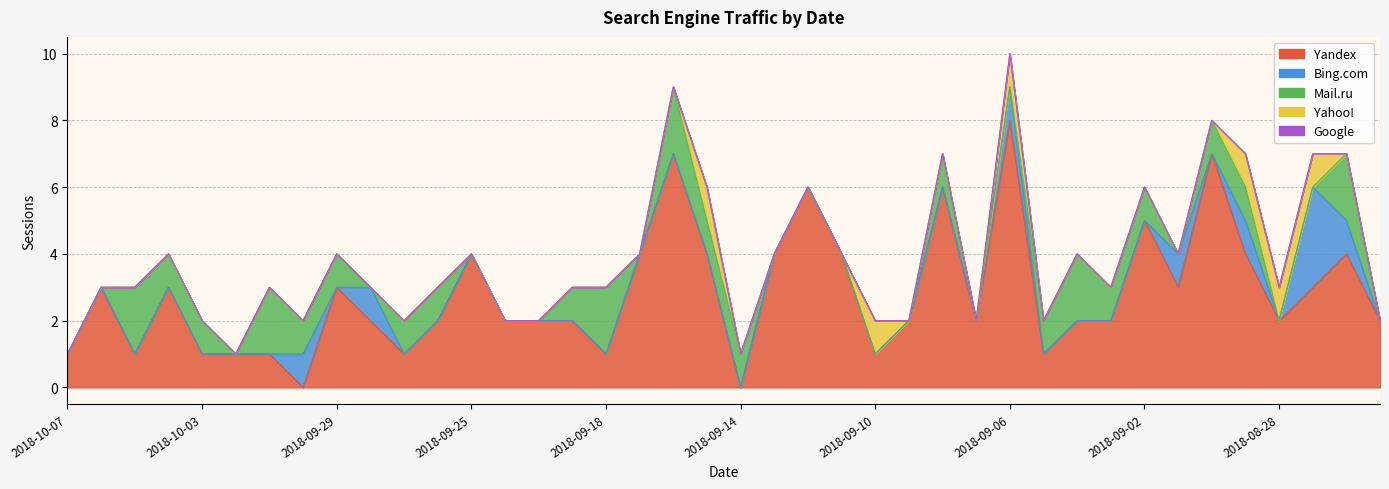

Is the value of Yandex at 2018-08-26 greater than the value of Bing.com at 2018-10-03?

Yes